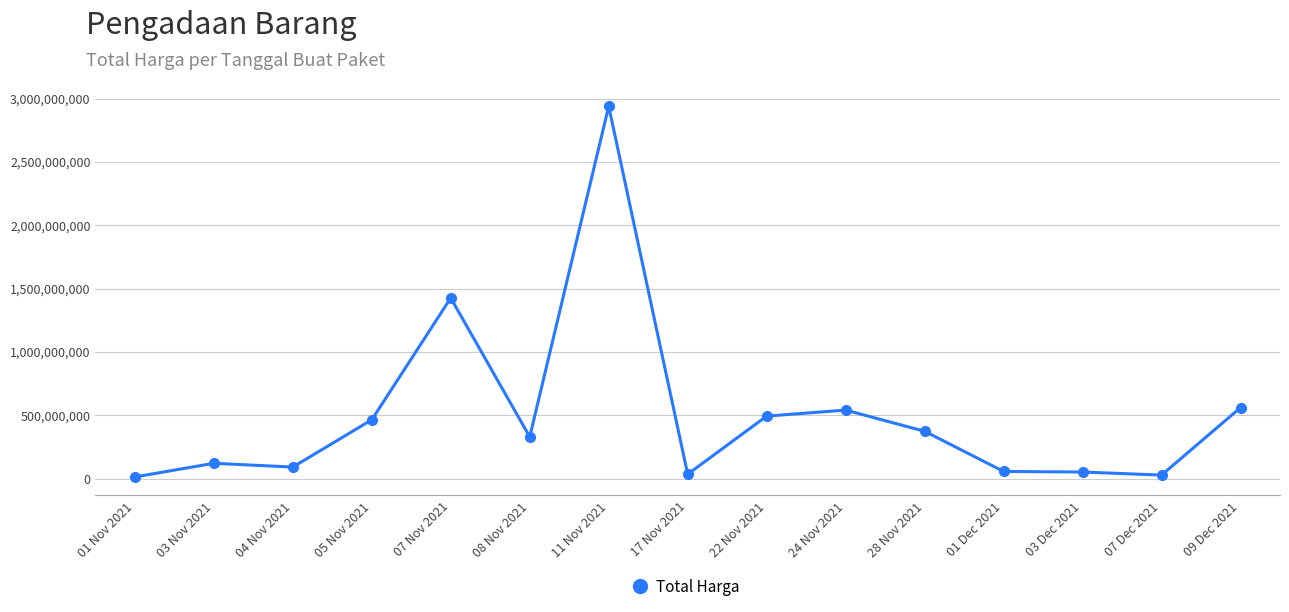

What is the label of the 10th point from the left?

24 Nov 2021